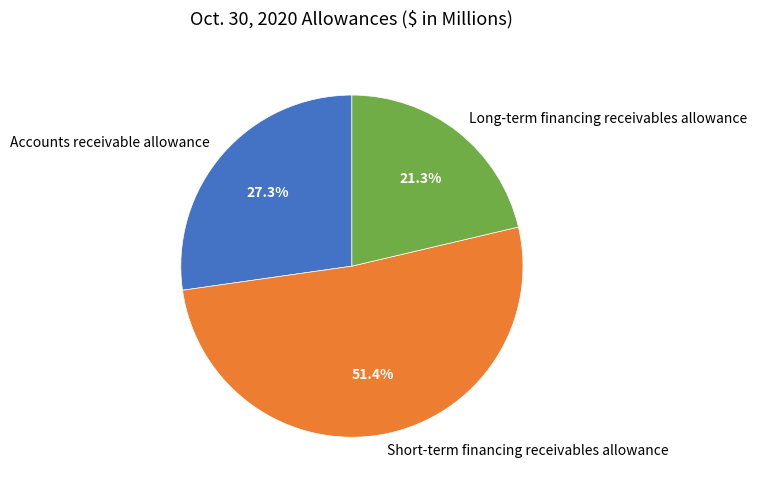

To the nearest percent, what is the difference between the Short-term financing receivables allowance and Long-term financing receivables allowance slice percentages?

30%